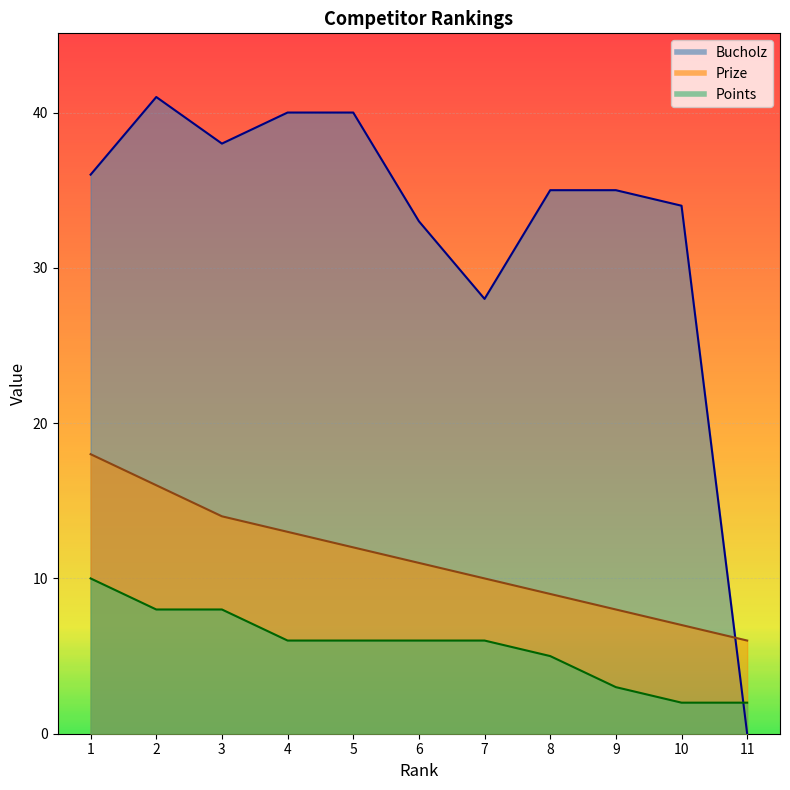

What is the total value across all series at 8?

49